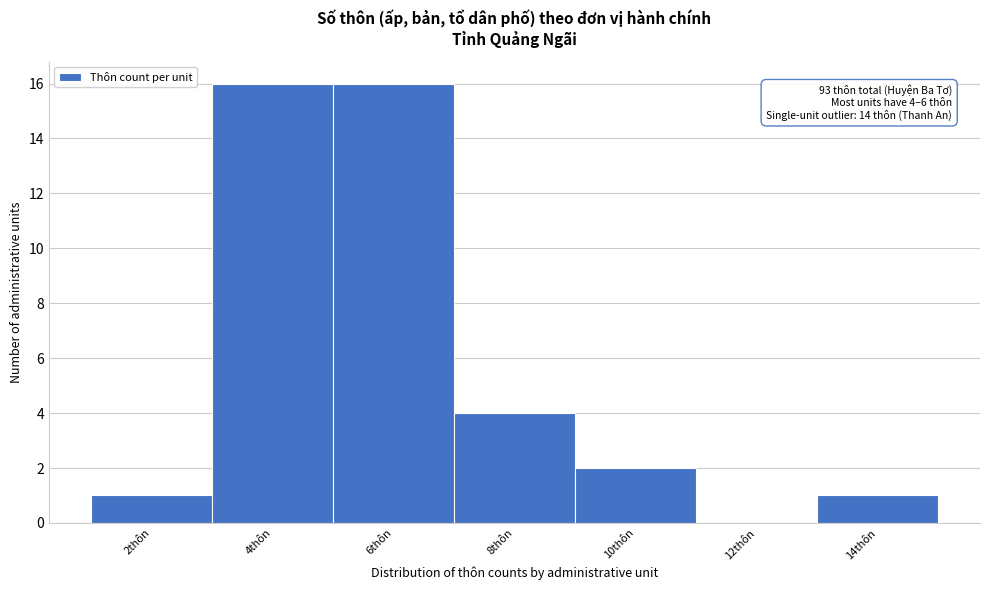

Reading left to right, transcribe all the data shown in this chart.

2thôn=1	4thôn=16	6thôn=16	8thôn=4	10thôn=2	12thôn=0	14thôn=1